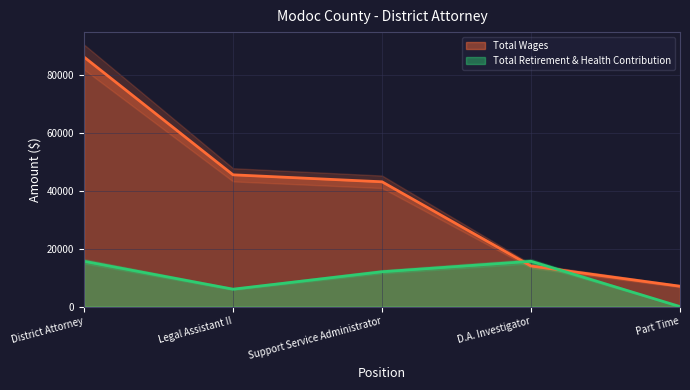

The Total Wages series shows 58657 at Support Service Administrator. True or false?

False